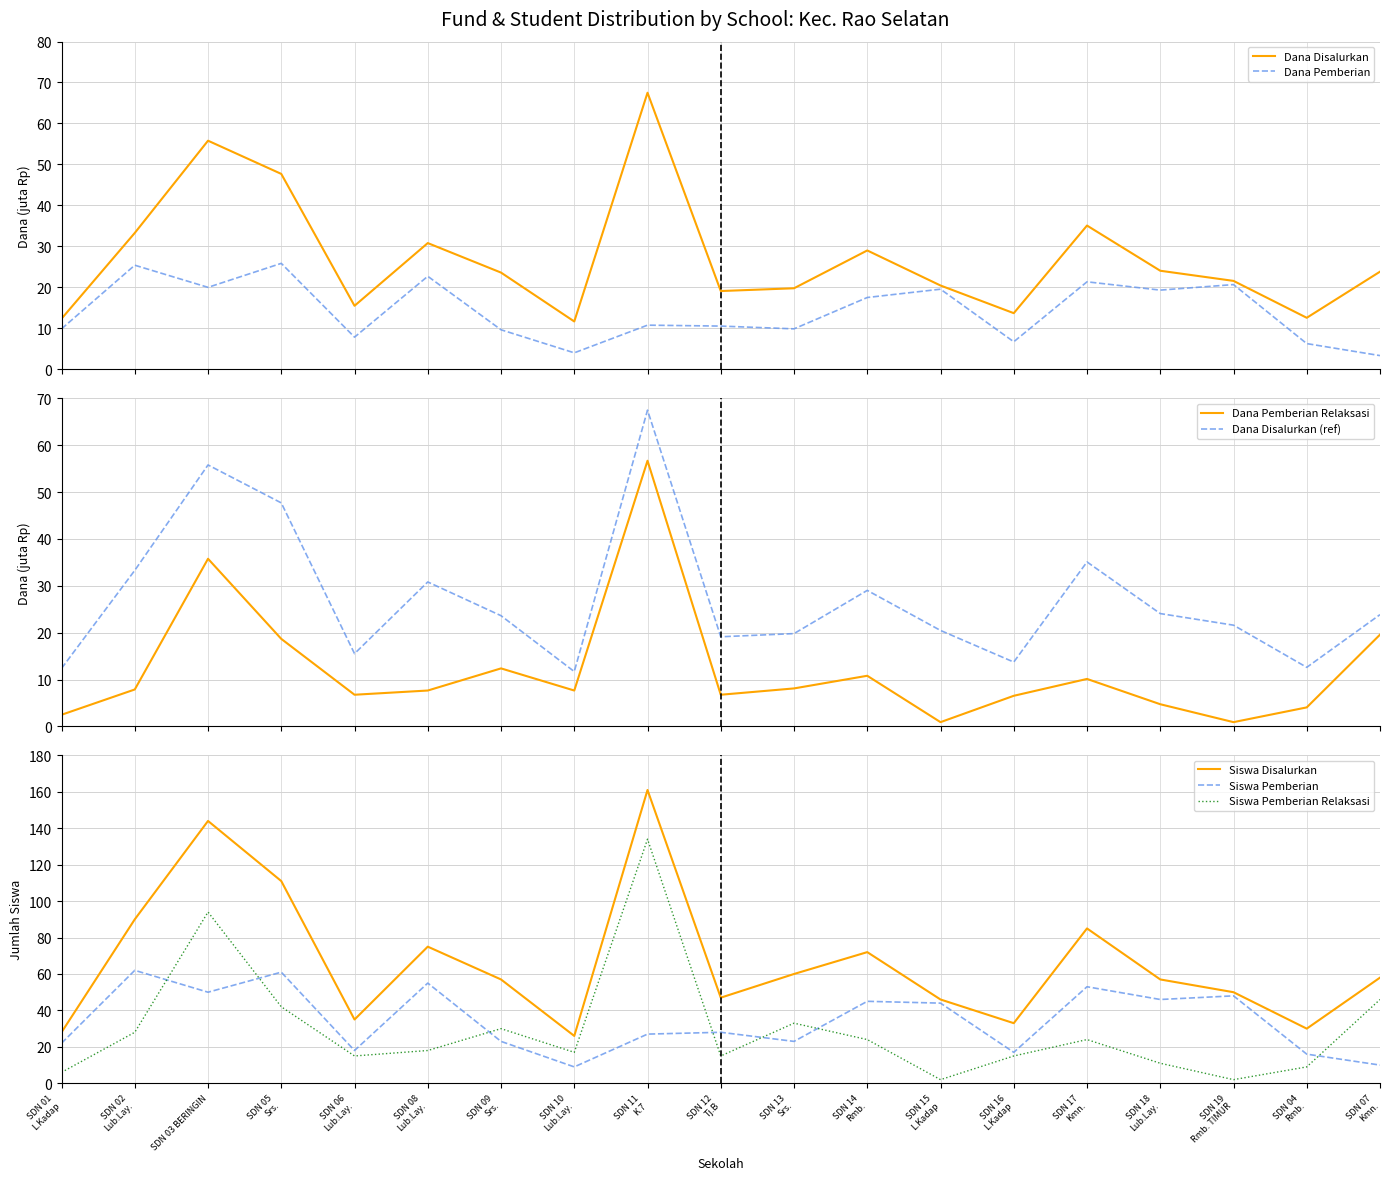

Where is the first local maximum for Siswa Disalurkan?

SDN 03 BERINGIN